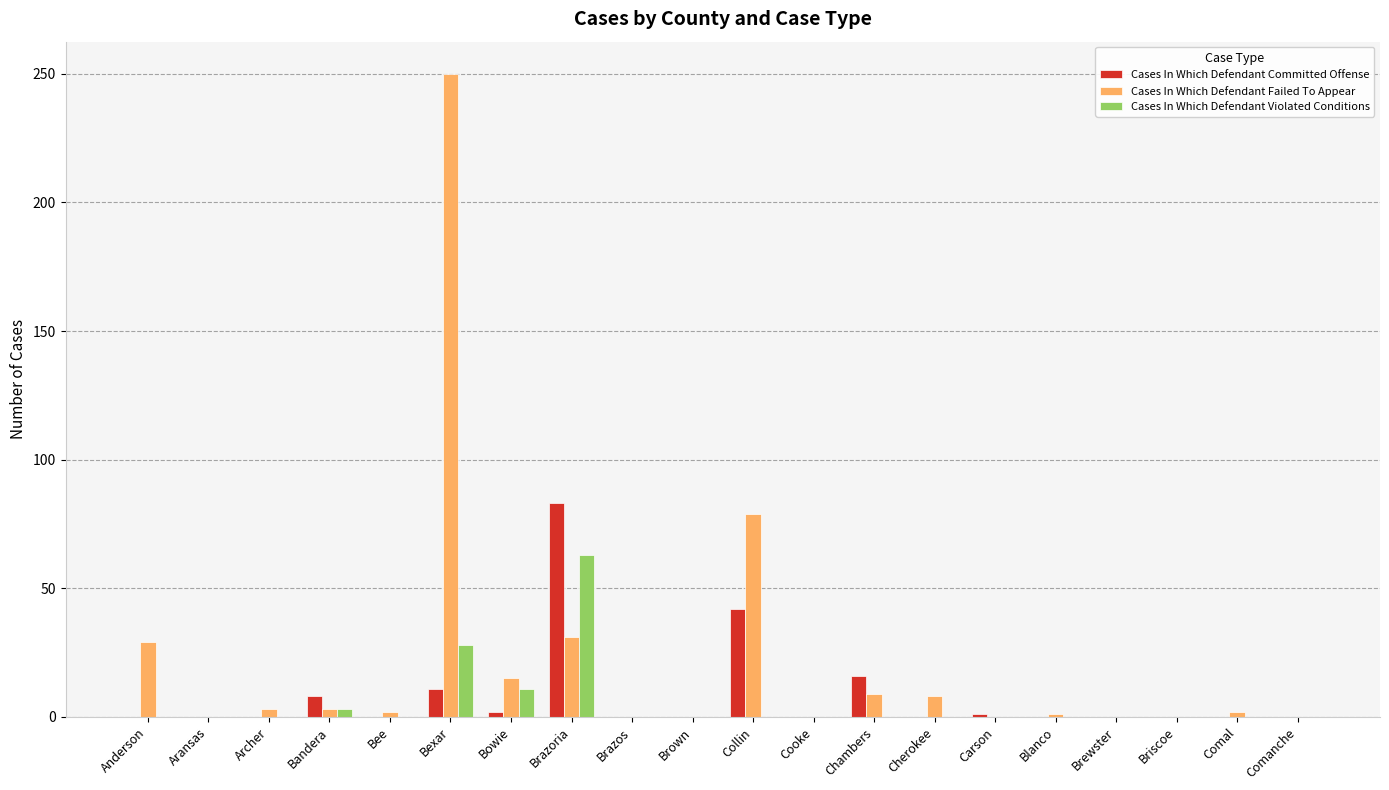

The value of Cases In Which Defendant Committed Offense at Brown is 0. True or false?

True